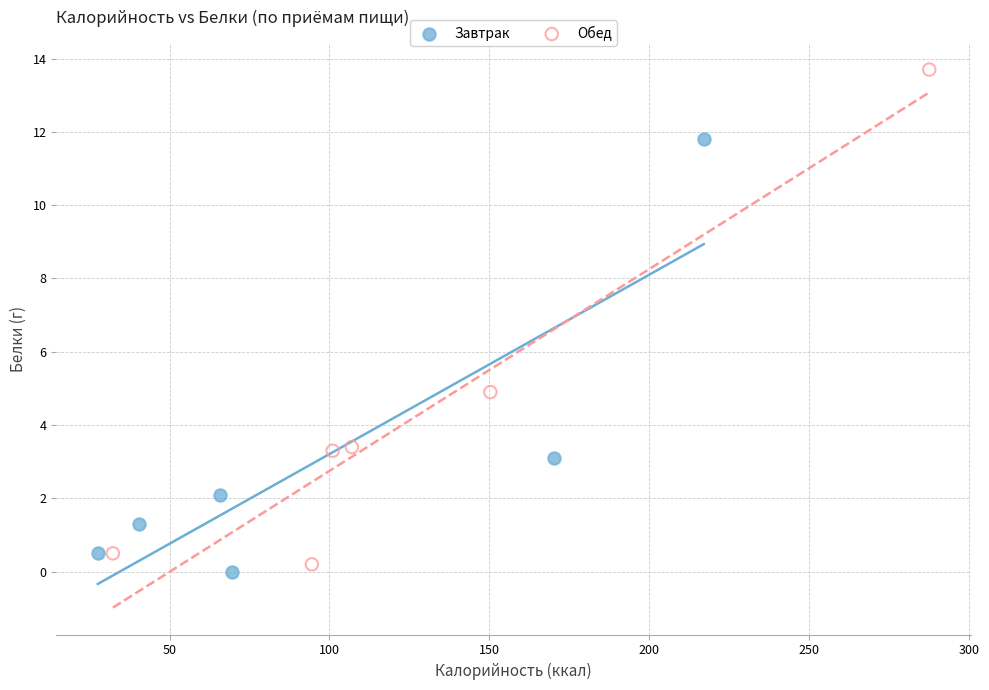

Which series contains the highest Y value?

Обед